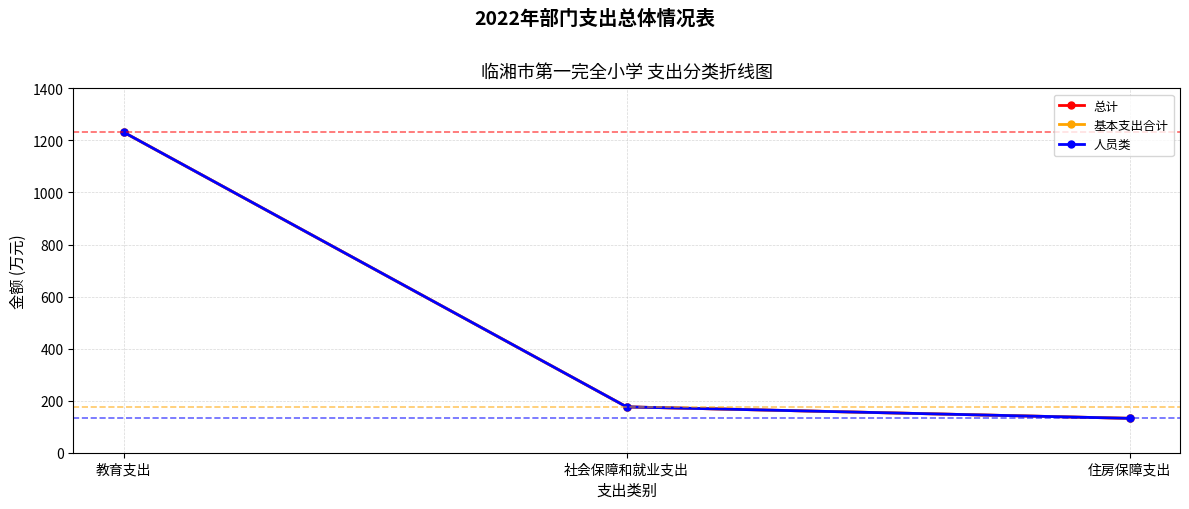

What is the minimum value for 人员类?

132.1